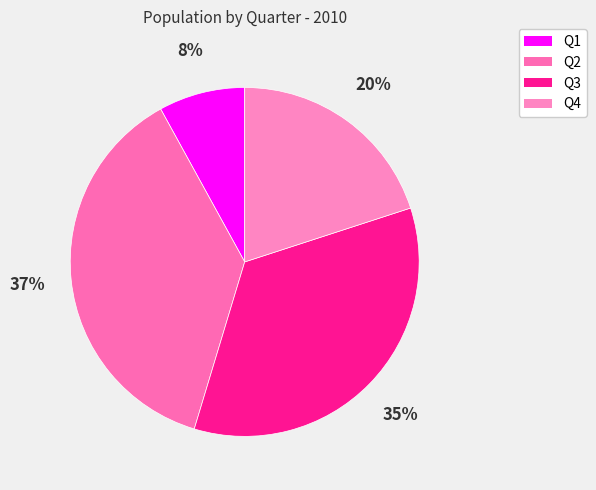

Does Q3 represent more than half of the total?

No